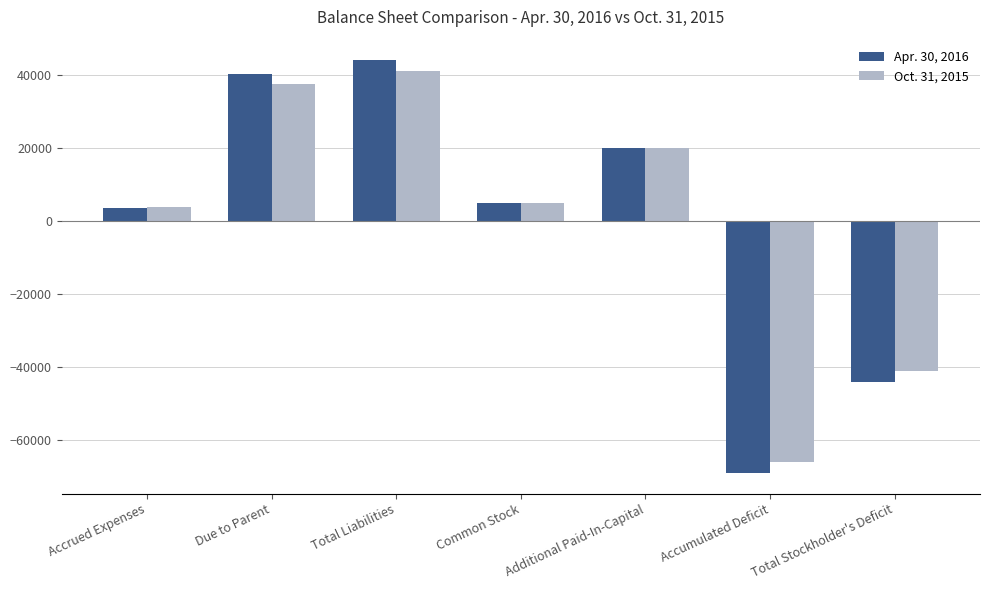

Which series changed the most between Additional Paid-In-Capital and Total Stockholder's Deficit?

Apr. 30, 2016